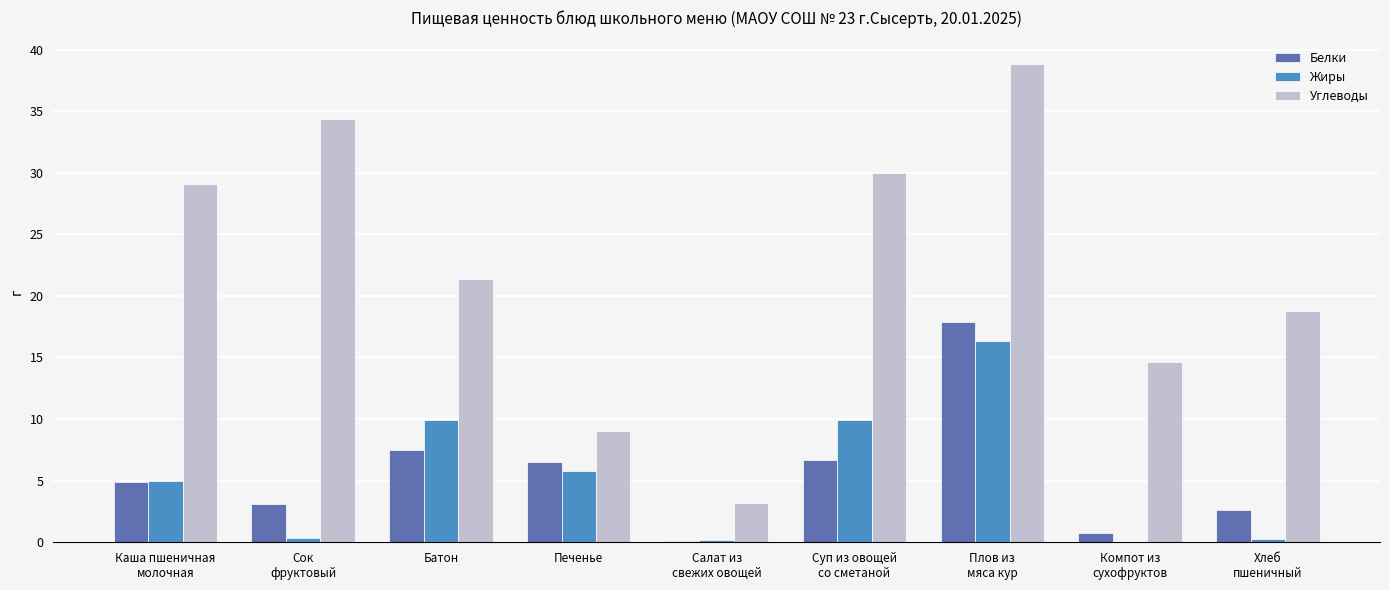

How many groups of bars are there?

9